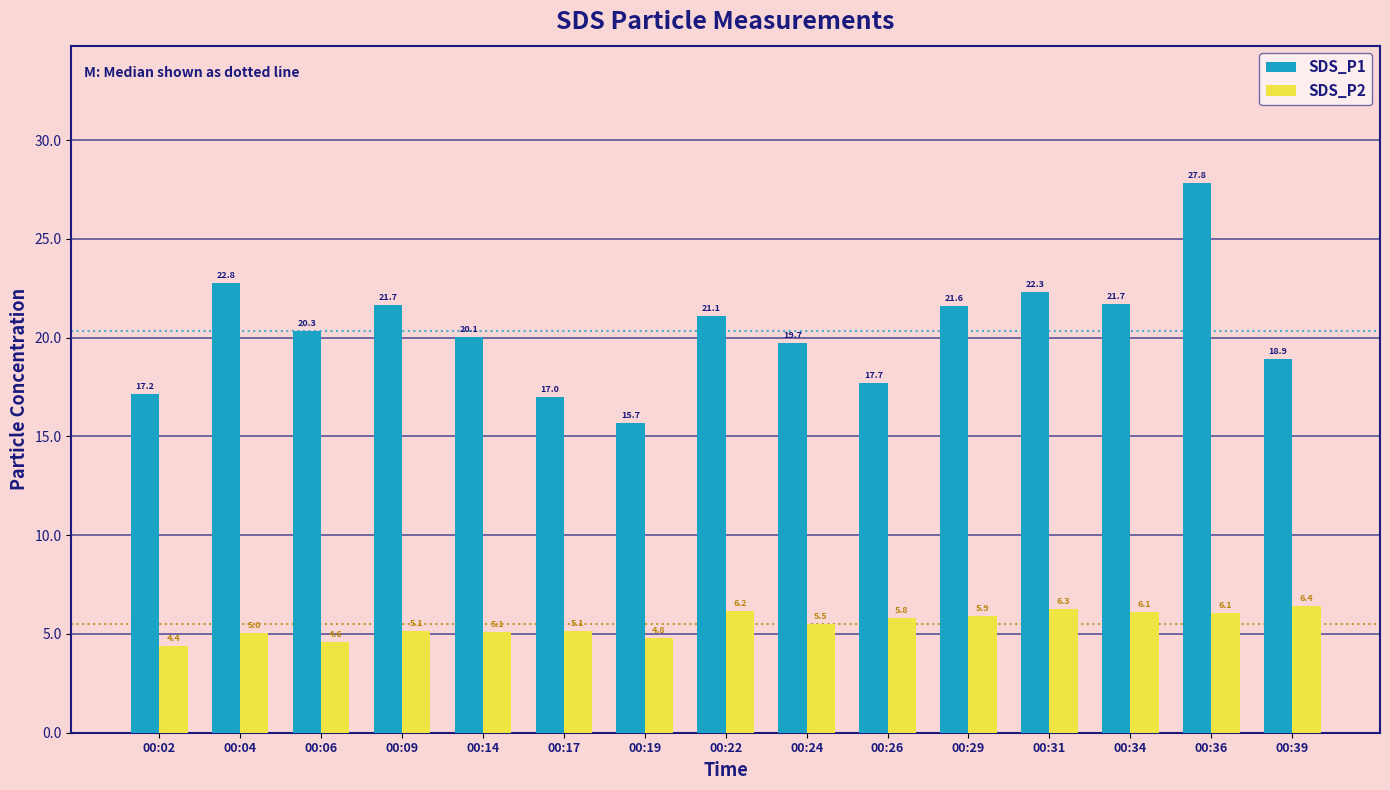

The value of SDS_P2 at 00:31 is 6.3. True or false?

True